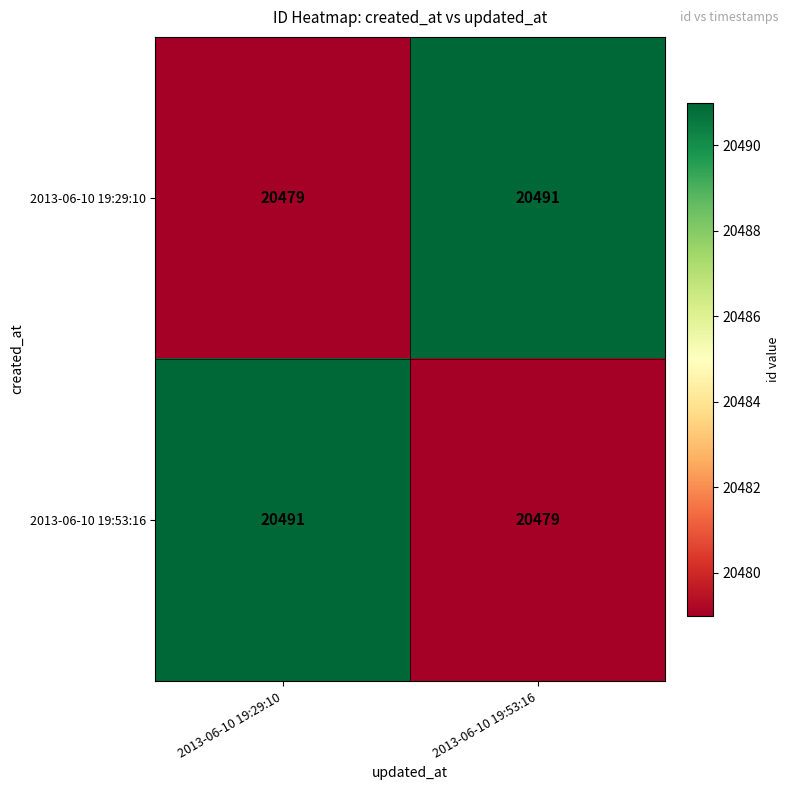

Rank the categories by 2013-06-10 19:53:16 value from highest to lowest.

2013-06-10 19:29:10, 2013-06-10 19:53:16